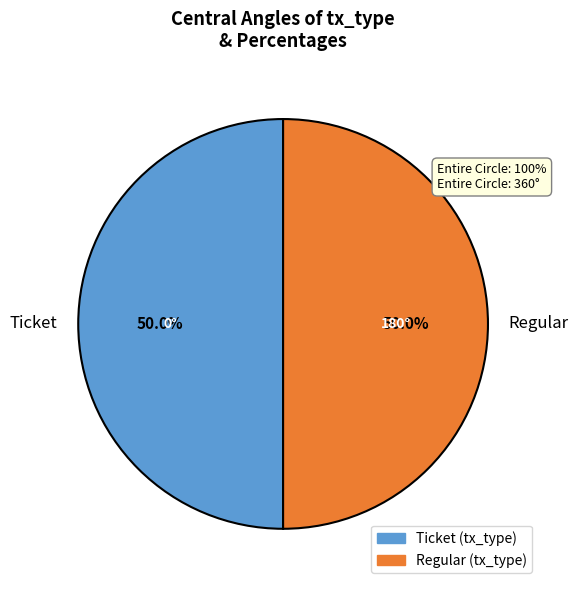

What is the ratio of the value at Regular to the value at Ticket?

1.0